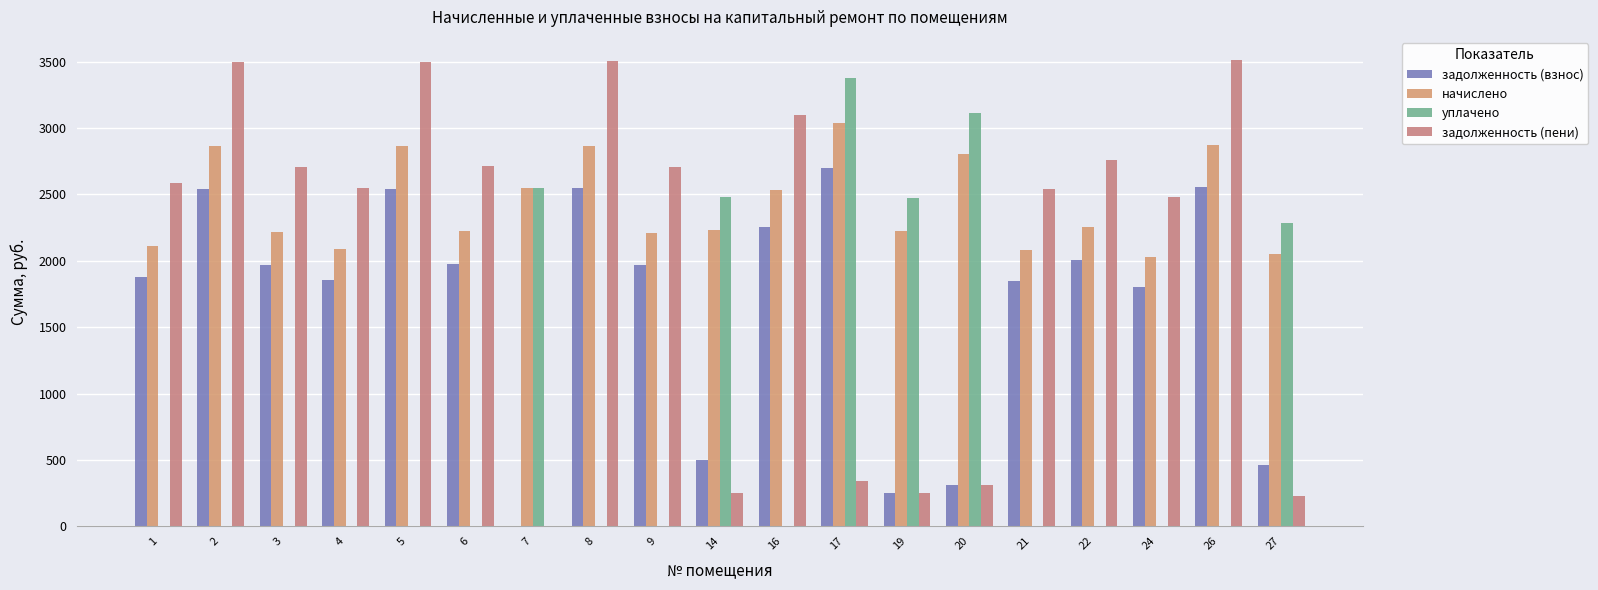

What is the maximum value shown in the chart?

3512.1